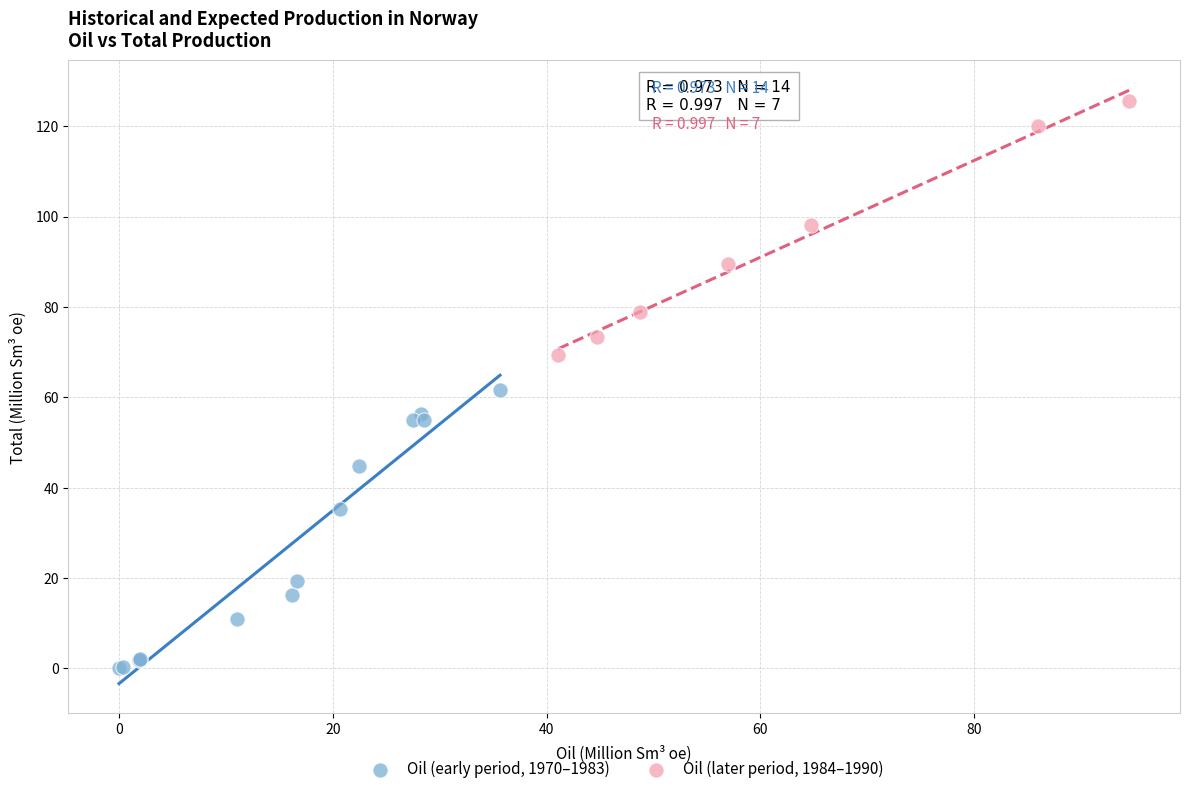

Which series contains the lowest Y value?

Oil (early period, 1970–1983)